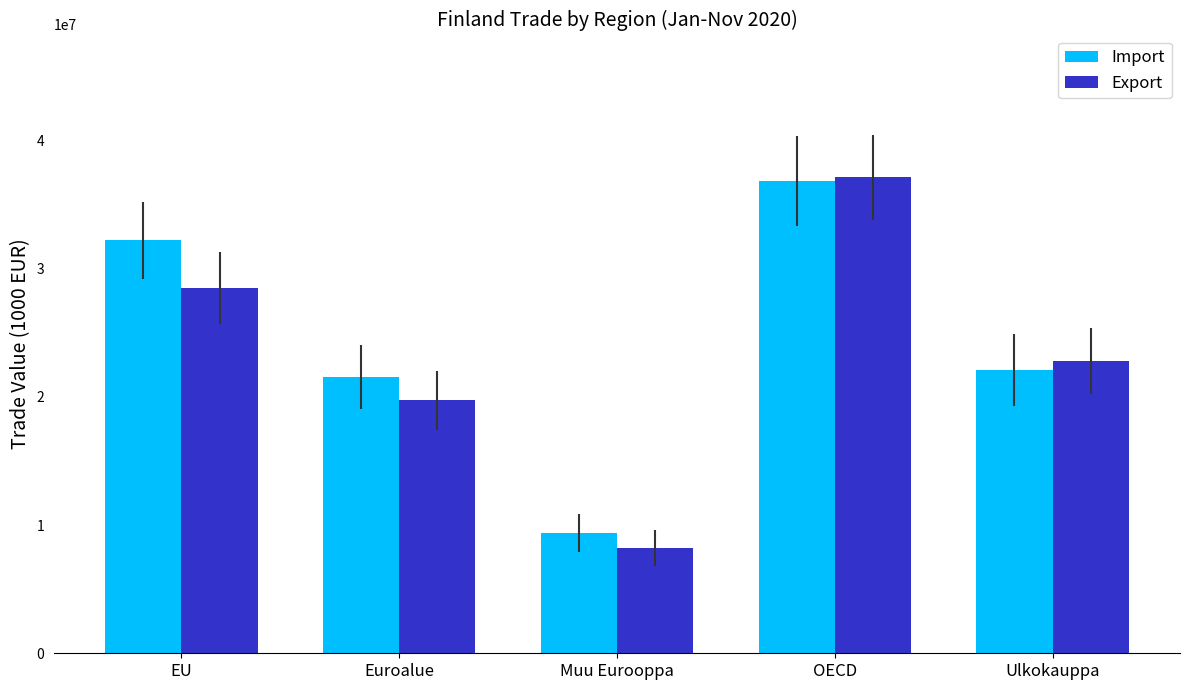

Which series changed the most between EU and Muu Eurooppa?

Import